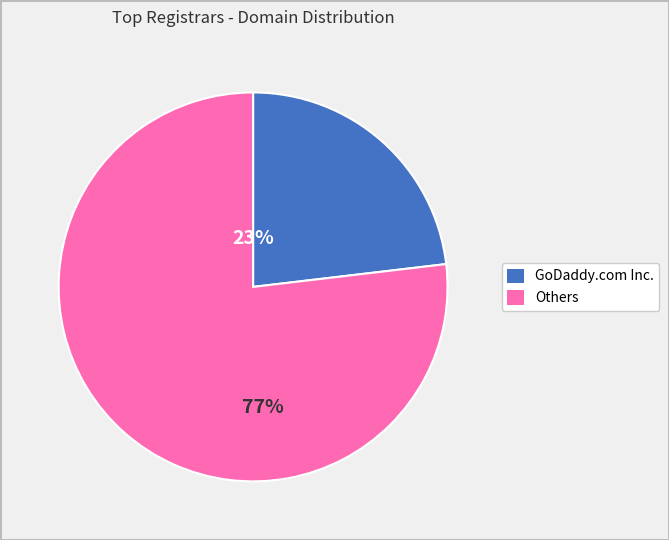

To the nearest percent, what is the difference between the largest and smallest slice percentages?

54%